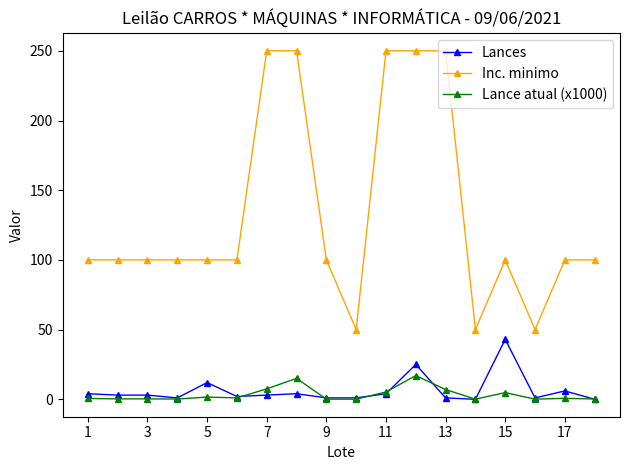

What are all the series names shown in the legend?

Lances, Inc. minimo, Lance atual (x1000)